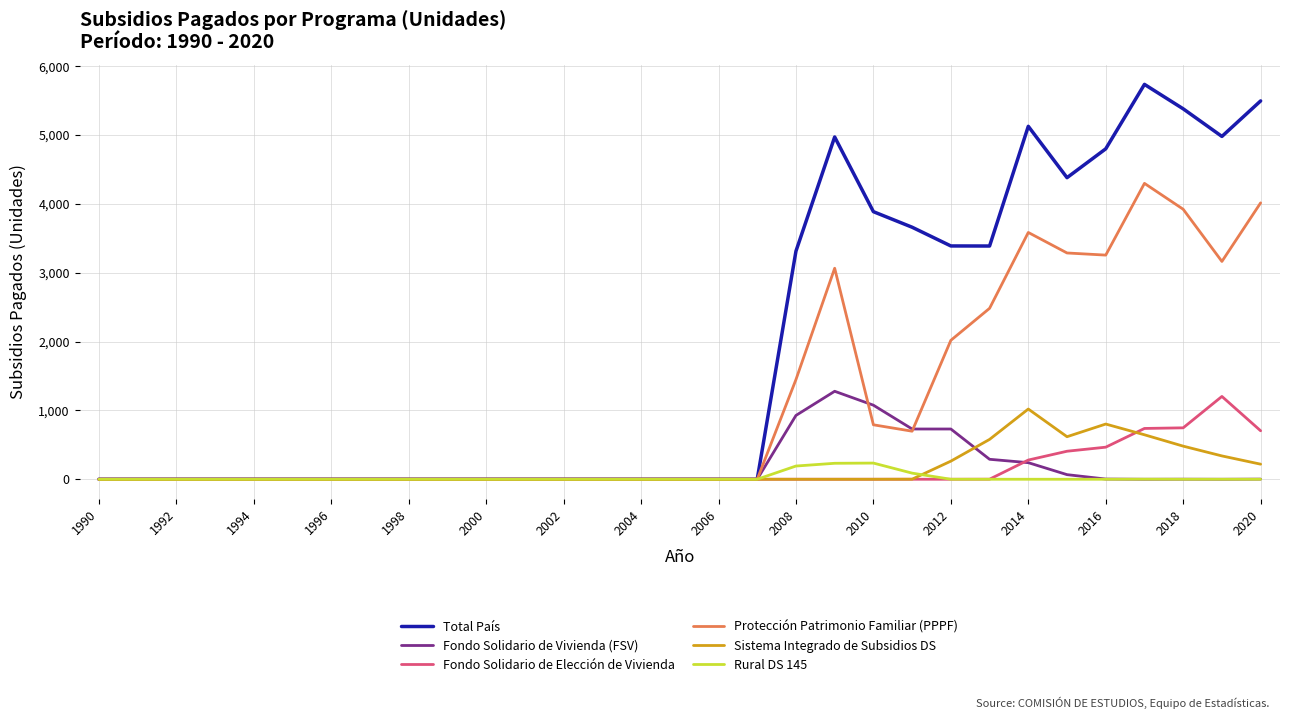

What is the difference between the second highest and minimum values in the Protección Patrimonio Familiar (PPPF) series?

4015